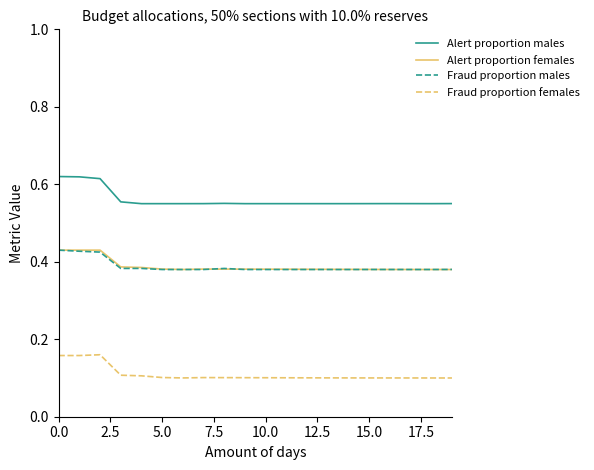

Which series has the largest total across all categories?

Alert proportion males